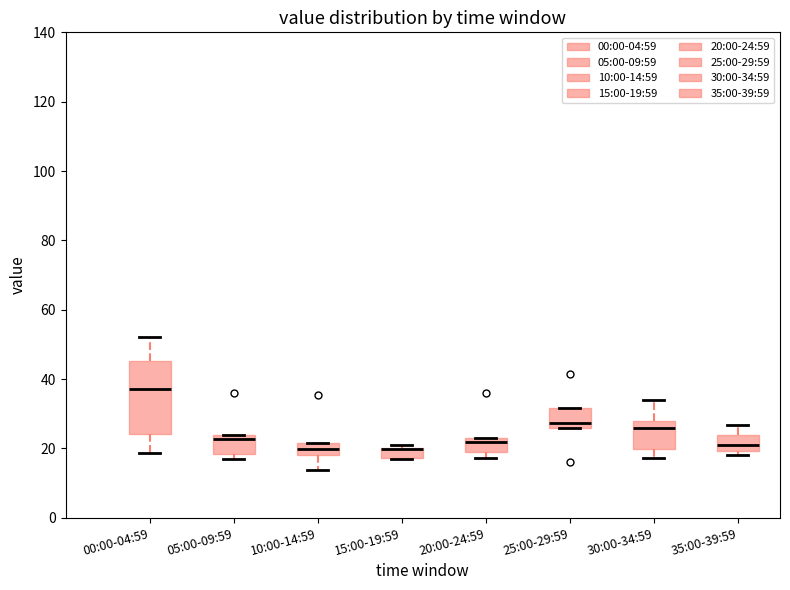

Where is the upper edge of the box for 05:00-09:59 on the y-axis? The values are not printed on the chart, so give them approximately, as read against the axis.

24